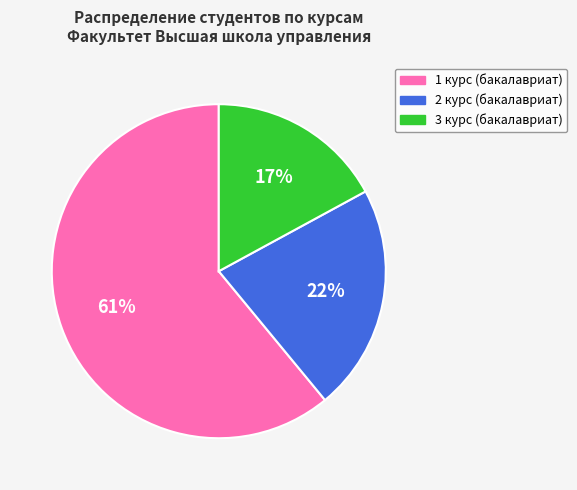

Is the sum of 2 курс (бакалавриат) and 3 курс (бакалавриат) greater than half?

No